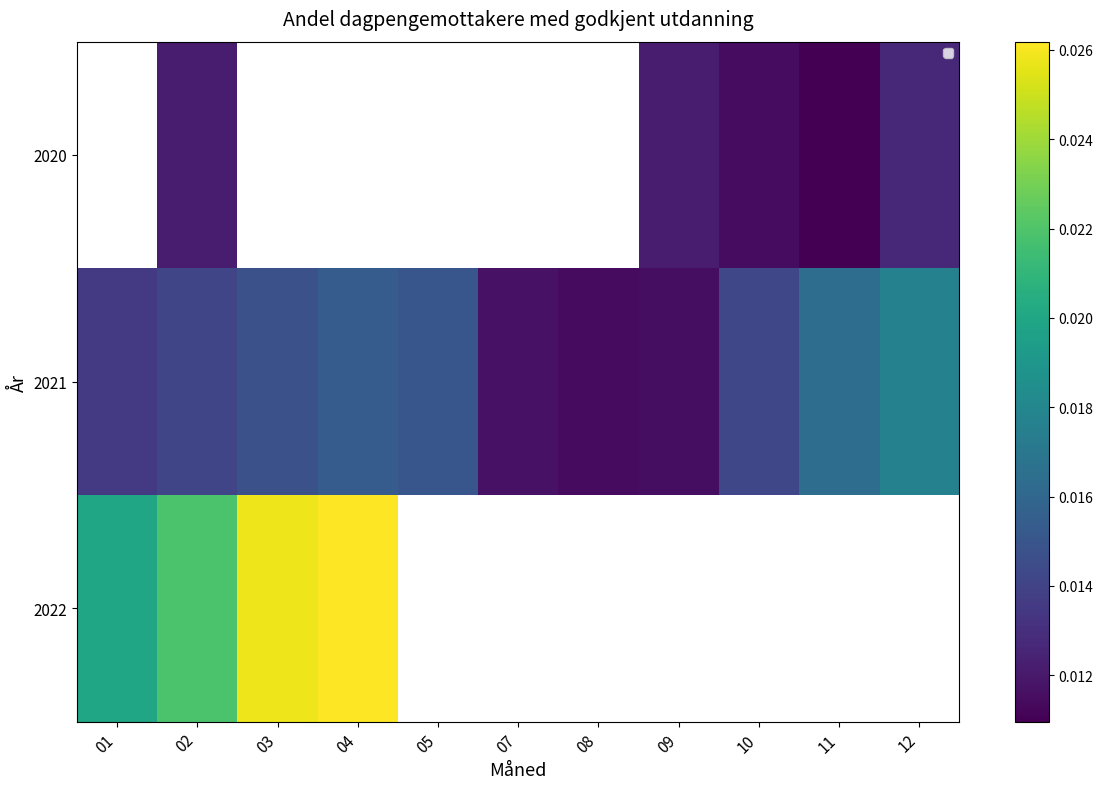

Between 04 and 07, which series saw the biggest shift?

2021